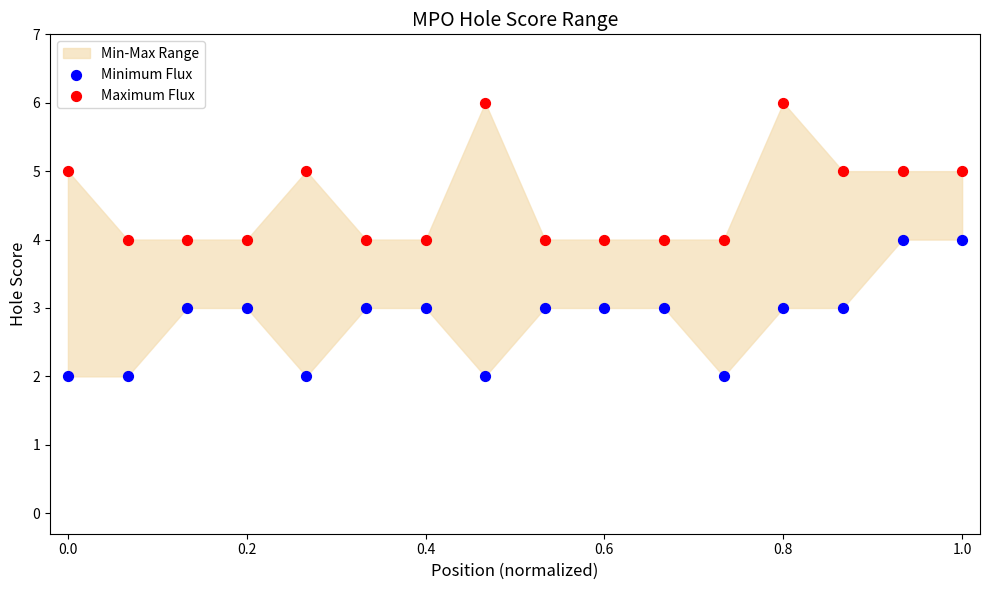

Across all data points, what is the range of Y values (max minus min)?

4